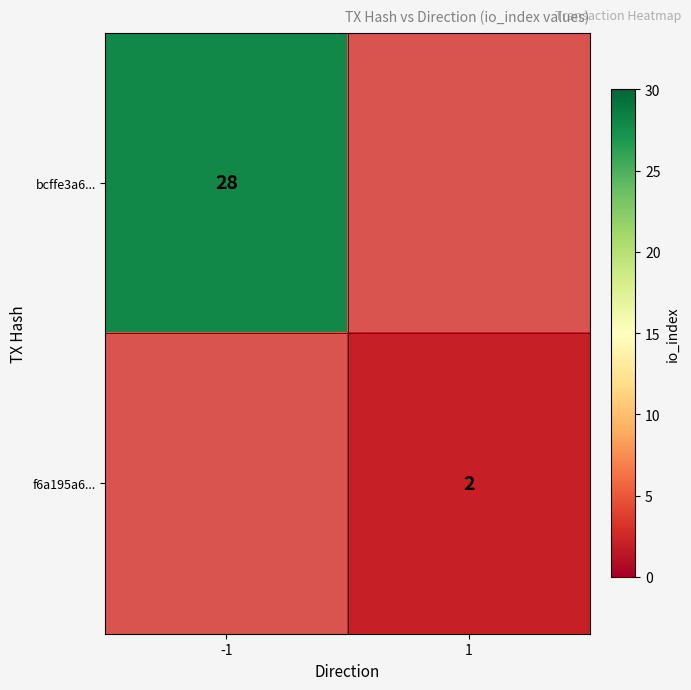

True or false: bcffe3a6... has a value of 47 at -1.

False